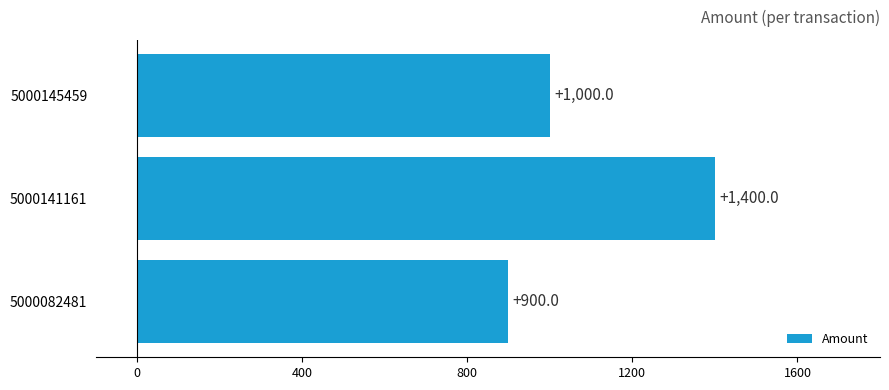

Reading bottom to top, what are all the values shown in this chart?

900	1400	1000